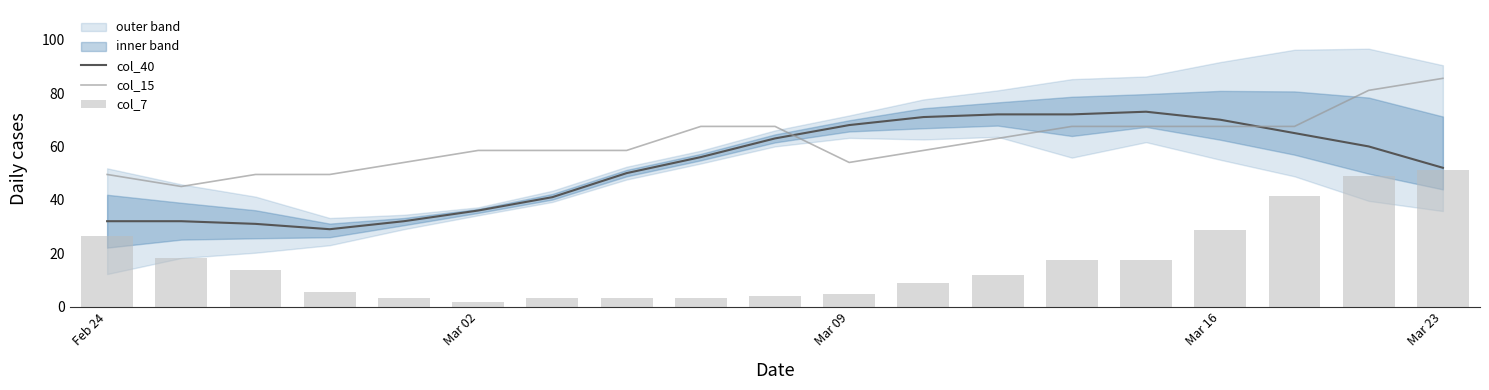

True or false: col_40 and col_15 intersect in this chart.

True